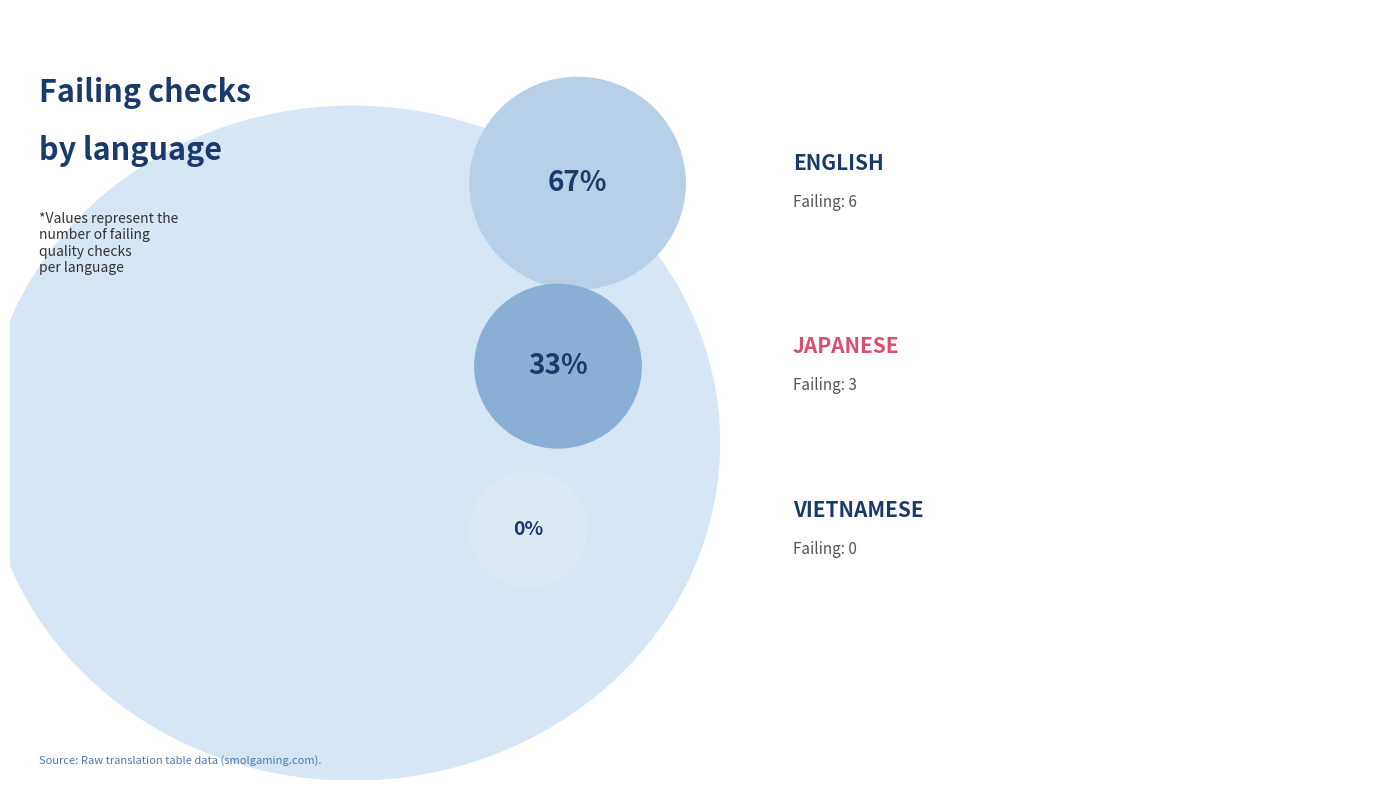

Which slice is the largest?

English